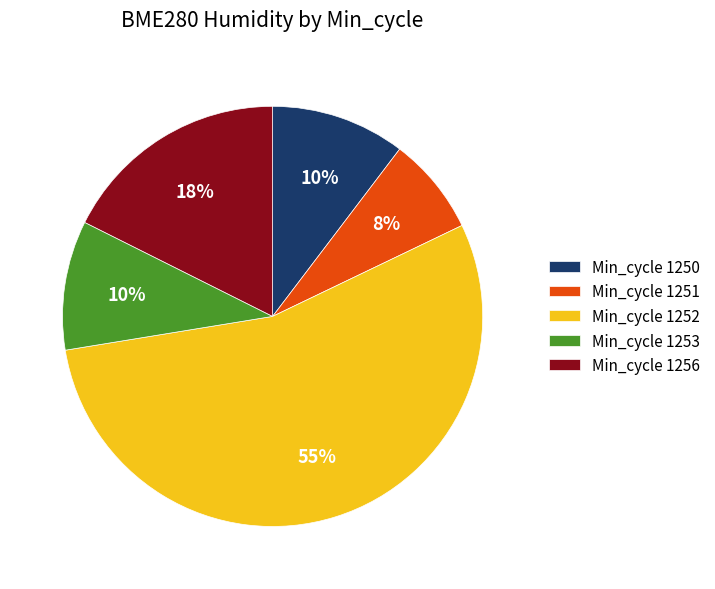

How many segments does this pie chart have?

5